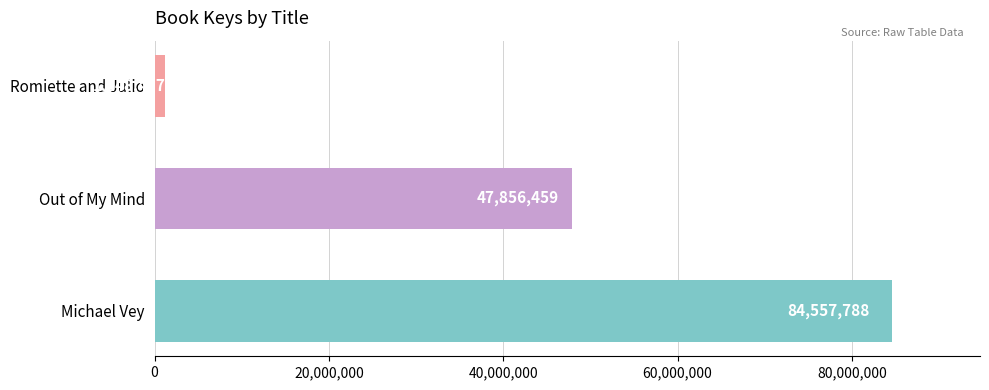

Which label corresponds to the smallest value in the chart?

Romiette and Julio